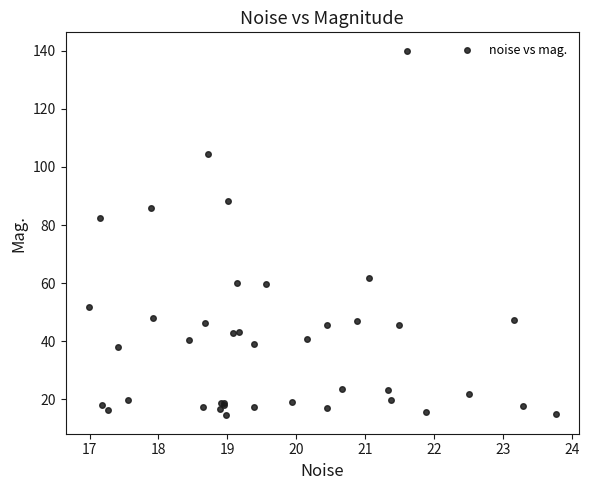

What Y value in the scatter plot is closest to 77?

82.3